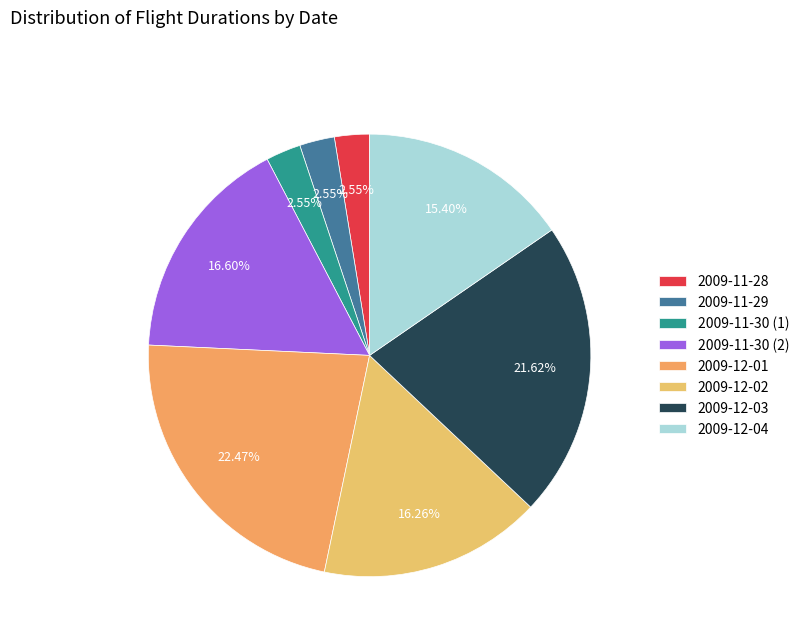

Count the number of slices in the pie.

8